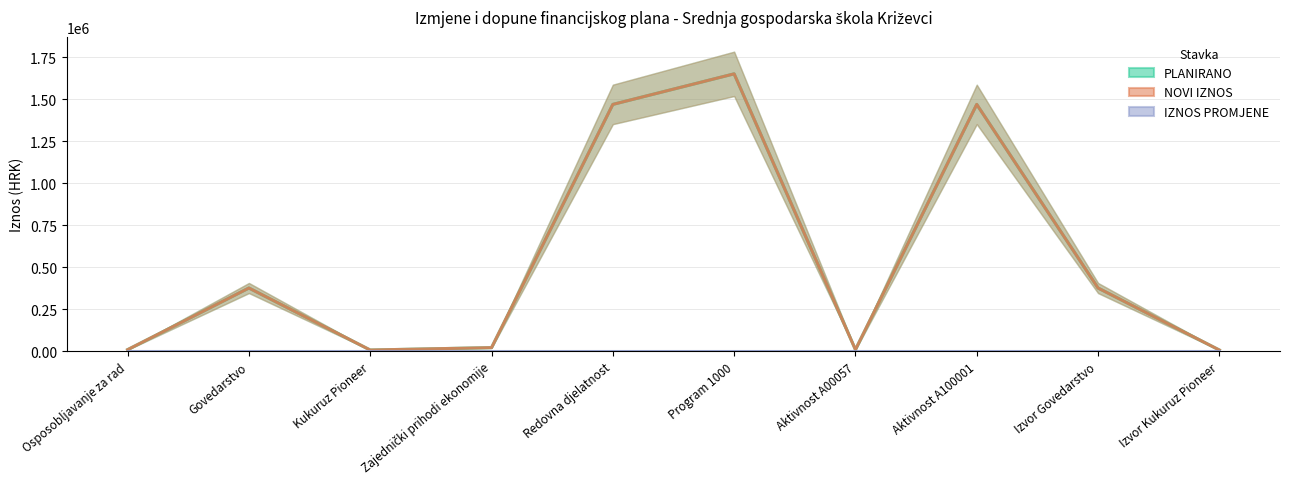

The value of PLANIRANO at Osposobljavanje za rad is 9000. True or false?

True